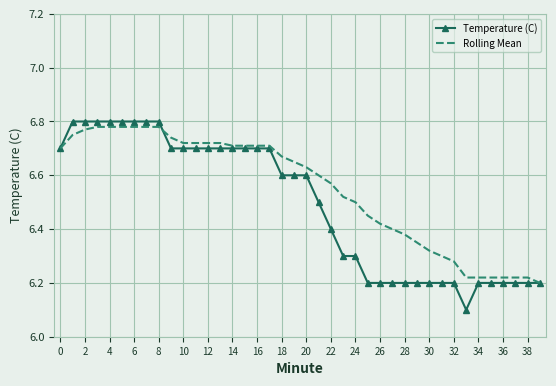

Which series has the largest total across all categories?

Rolling Mean